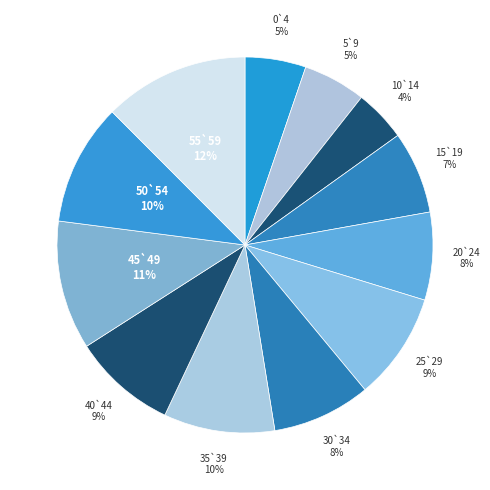

How many segments does this pie chart have?

12